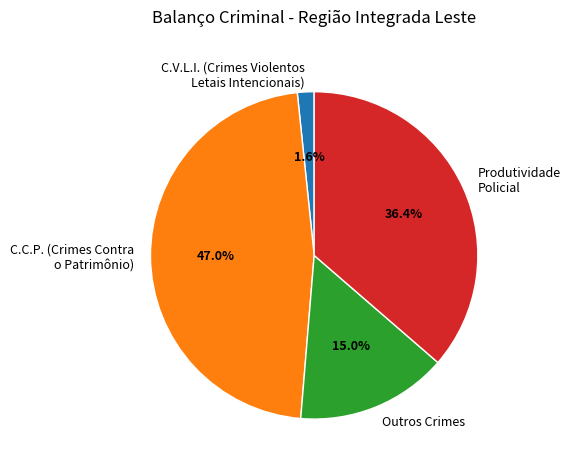

Count the number of slices in the pie.

4